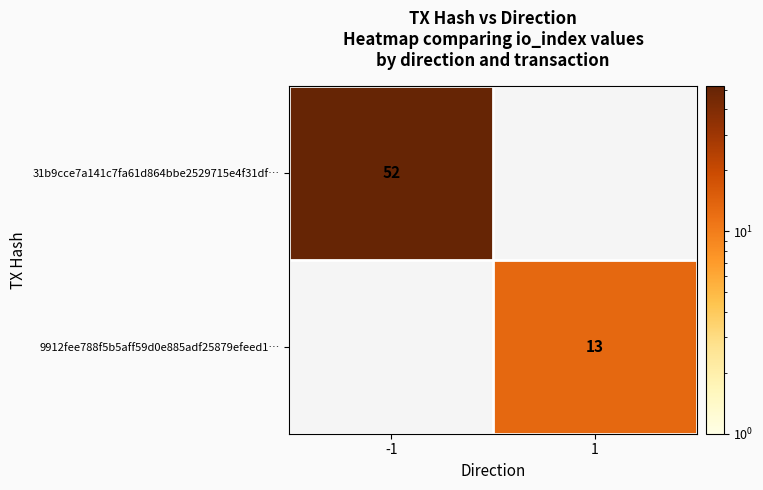

The value of 9912fee788f5b5aff59d0e885adf25879efeed1… at 1 is 20. True or false?

False